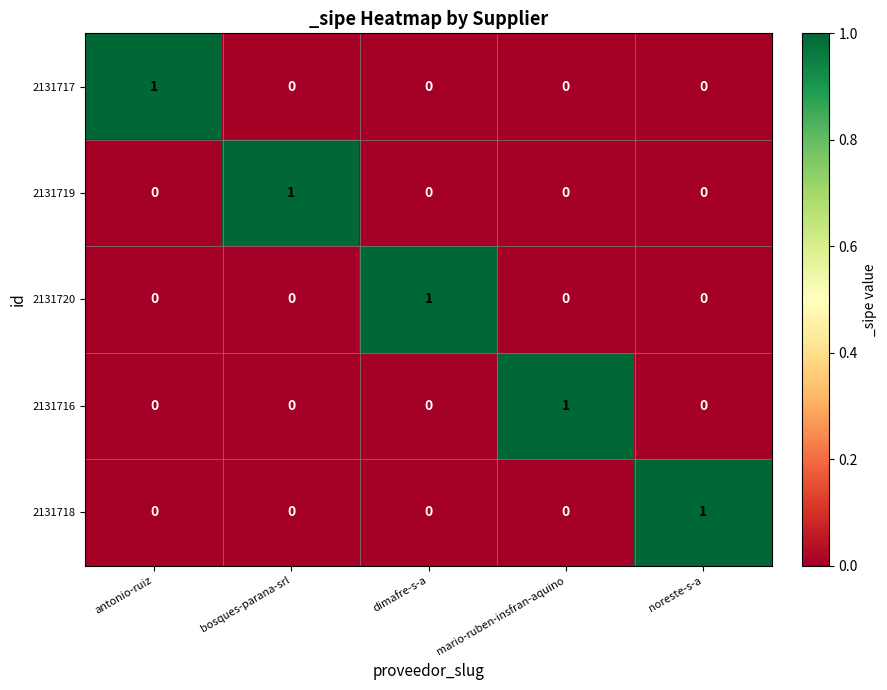

Which category has the highest value in the 2131718 series?

noreste-s-a